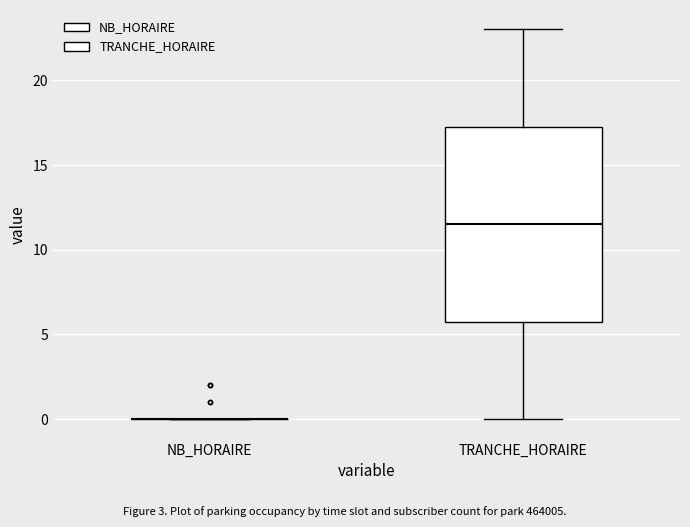

Reading left to right, read every box against the y-axis: the position of its median line, the range the box covers, and the ends of its whiskers. The values are not printed on the chart, so give them approximately, as read against the axis.

NB_HORAIRE: box collapsed to a line at 0.0, whiskers 0.0 to 0.0
TRANCHE_HORAIRE: median 11.5, box 6.0 to 17.5, whiskers 0.0 to 23.0